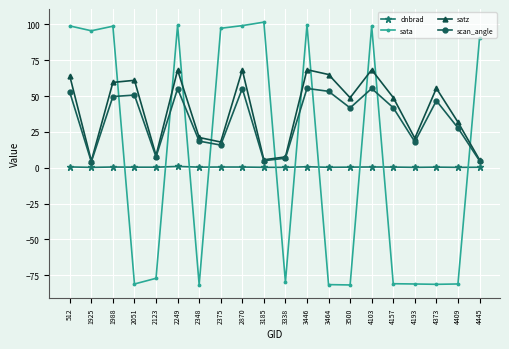

Which series has the largest range (max minus min)?

sata